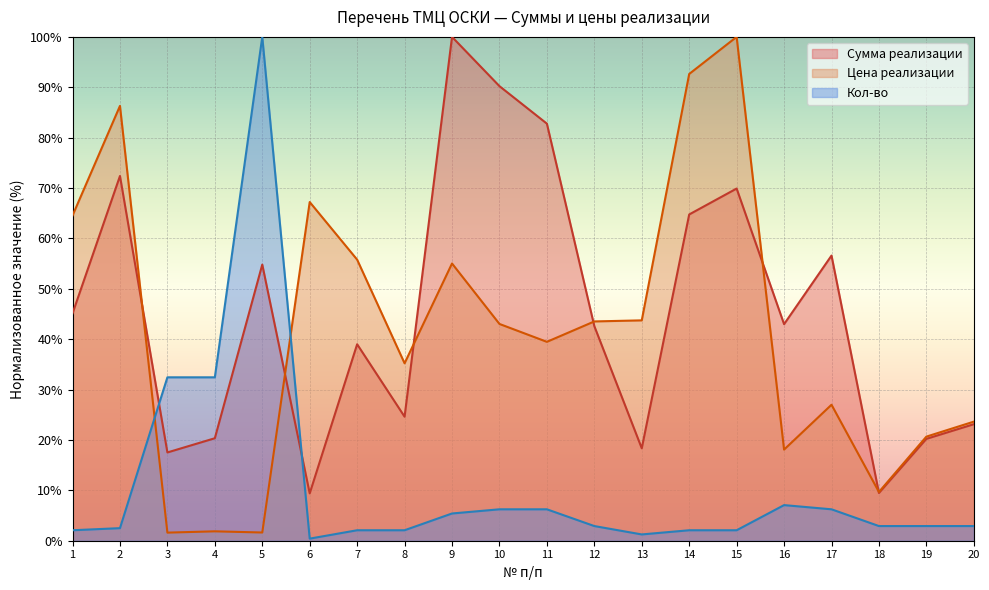

What is the minimum value shown in the chart?

0.4